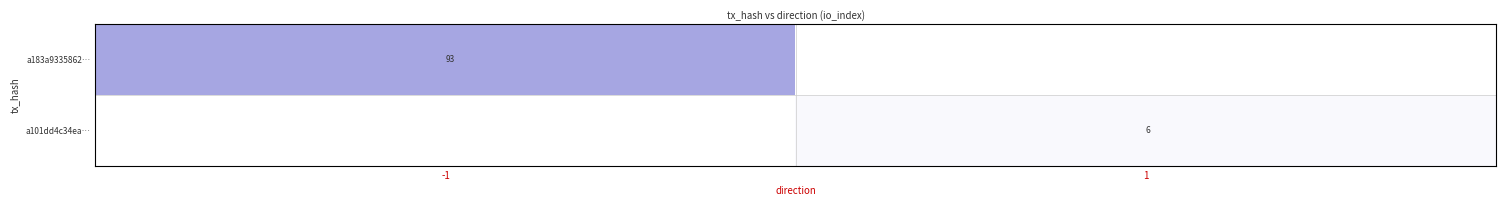

At which category does the chart reach its peak across all series?

-1